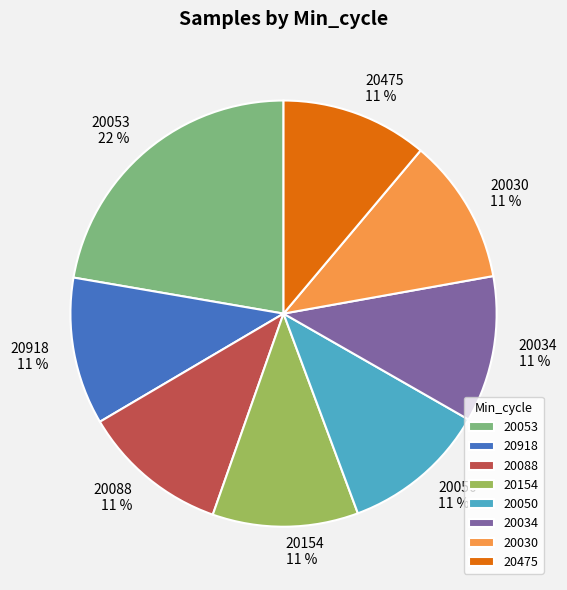

What is the ratio of the value at 20050 to the value at 20053?

0.5